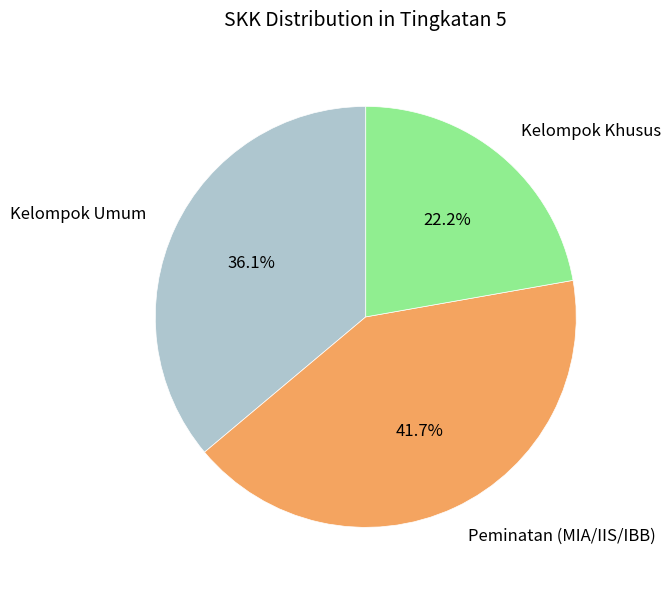

To the nearest percent, what percentage of the pie is Kelompok Khusus?

22%